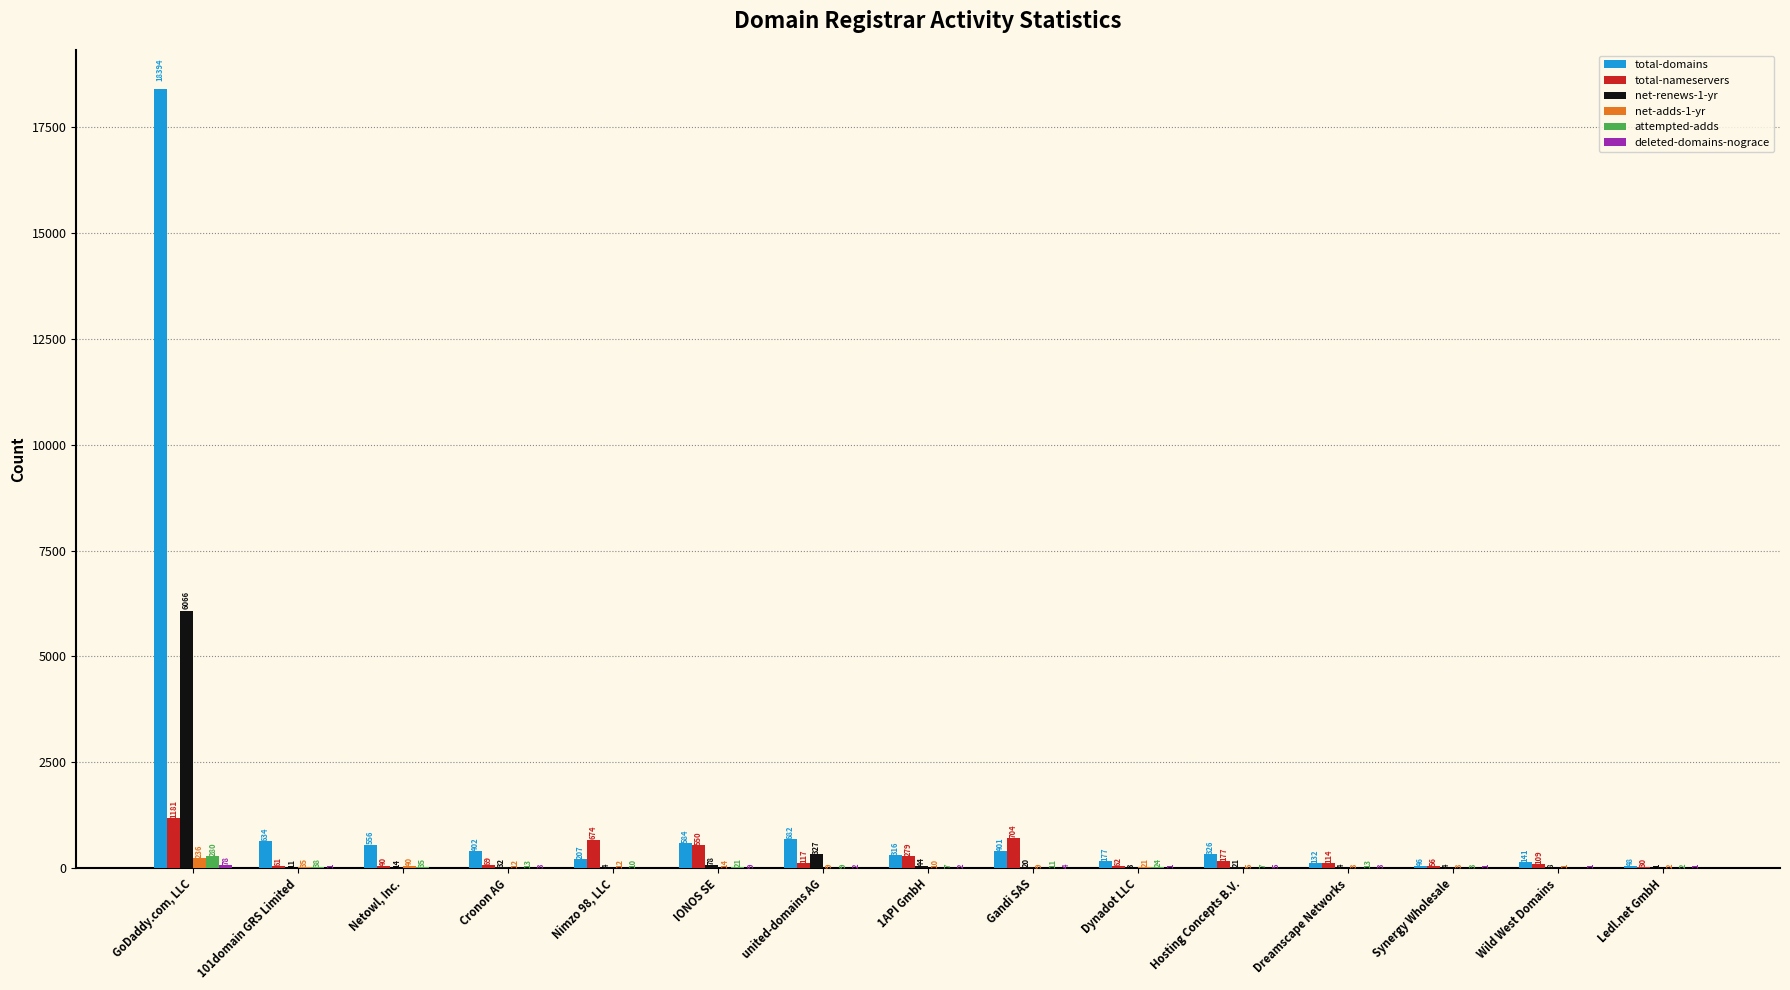

Which series has the widest spread of values?

total-domains